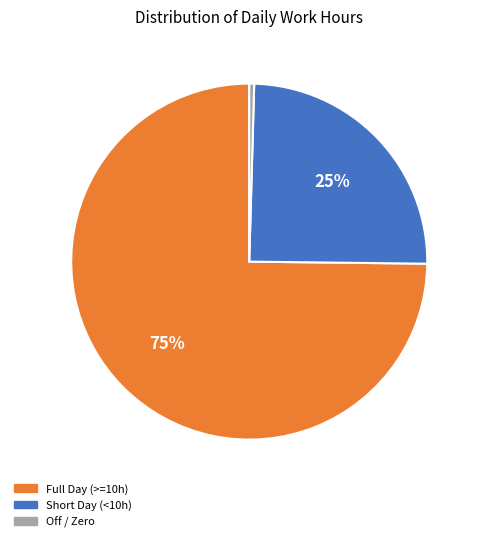

Is there any slice that represents more than half of the pie?

Yes